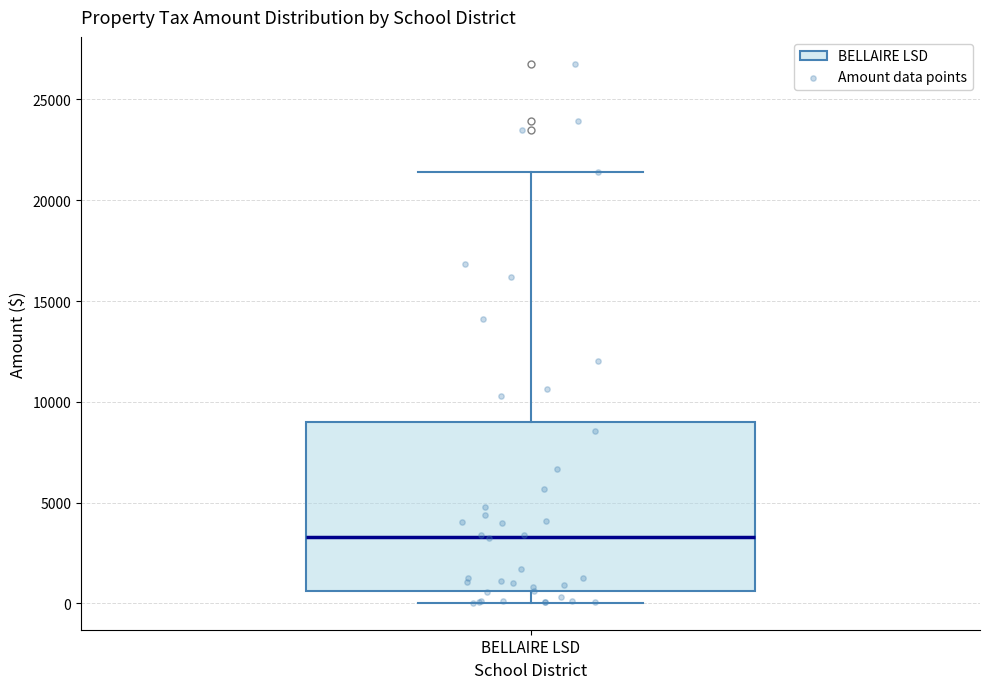

Transcribe this box plot: give where the median line is, the range the box spans, and where the two whiskers end, as read against the y-axis. The values are not printed on the chart, so give them approximately, as read against the axis.

median 3500, box 500 to 9000, whiskers 0 to 21500